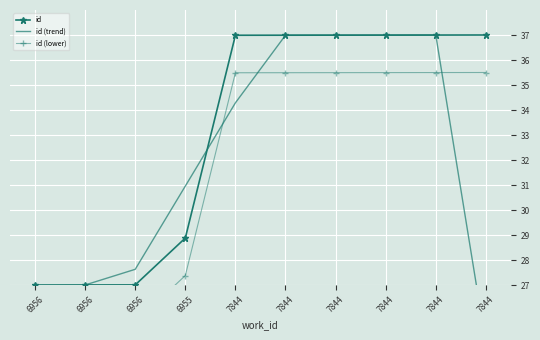

At how many categories does at least one series exceed 36?

6